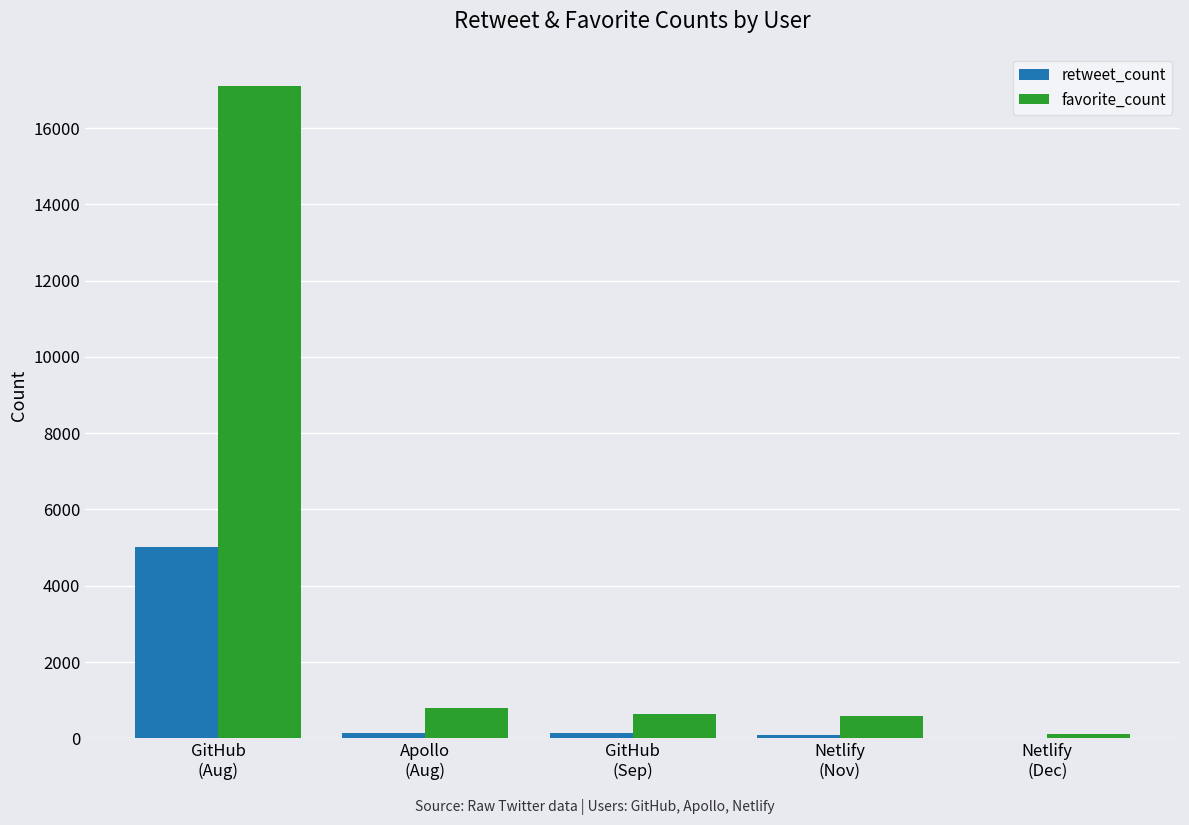

How many groups of bars are there?

5